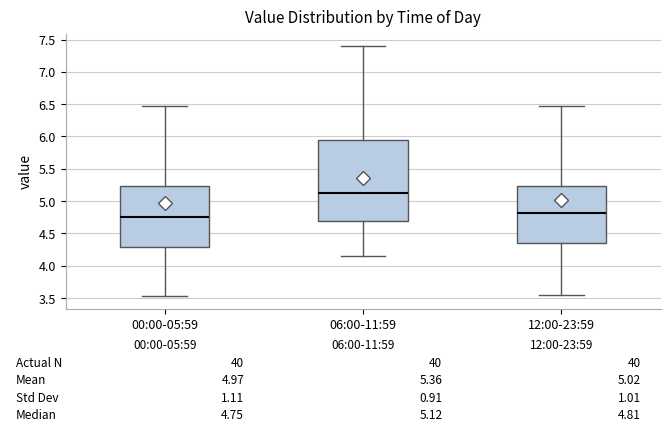

Which box is the tallest, from its lower edge to its upper edge?

06:00-11:59